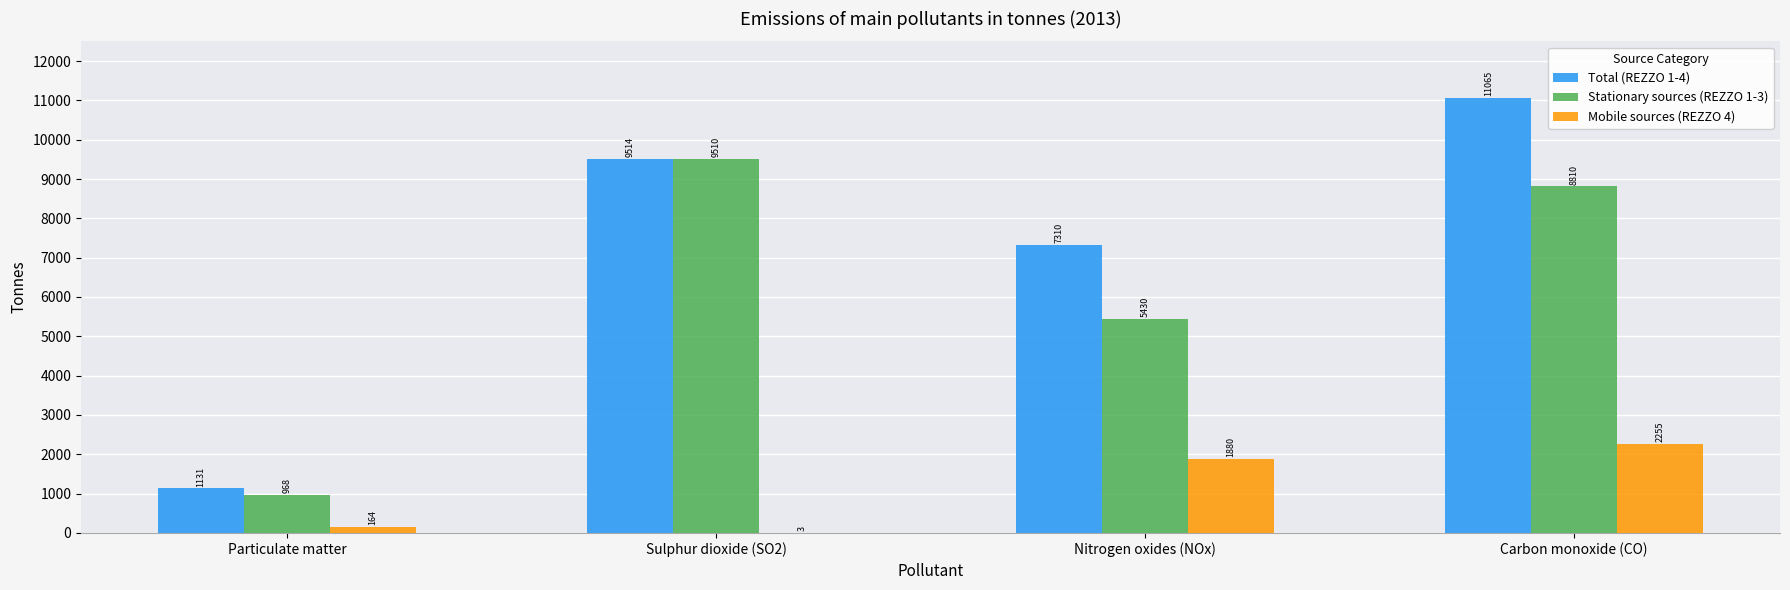

Count the number of categories in the chart.

4